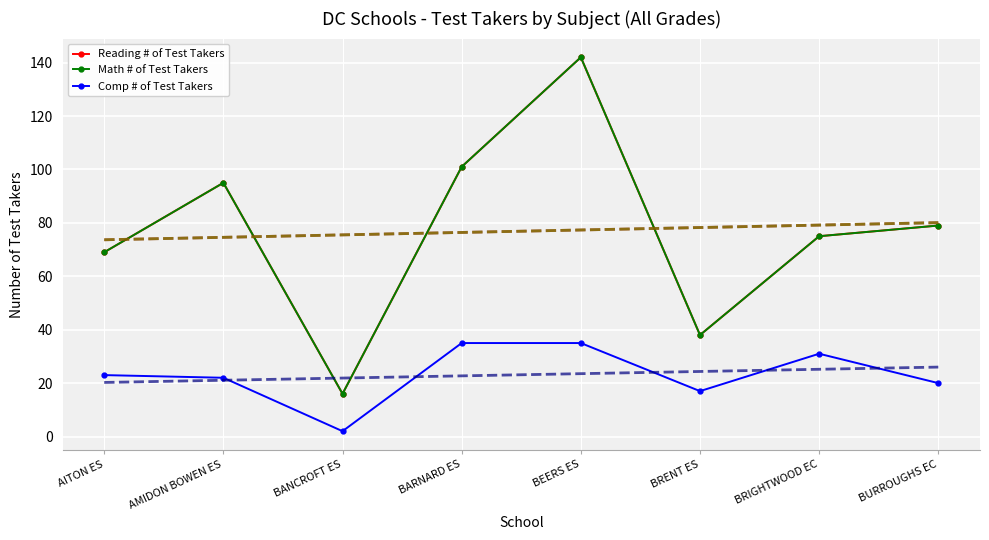

Rank the series at BANCROFT ES from highest to lowest value.

Reading # of Test Takers, Math # of Test Takers, Comp # of Test Takers